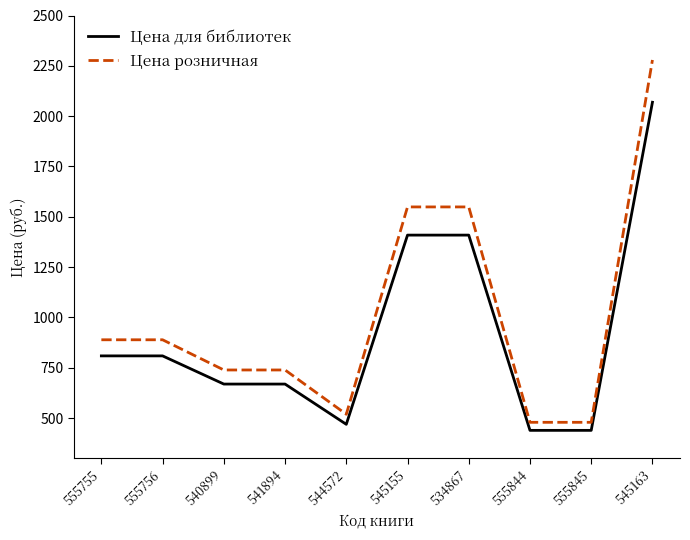

What position from the right is 544572?

6